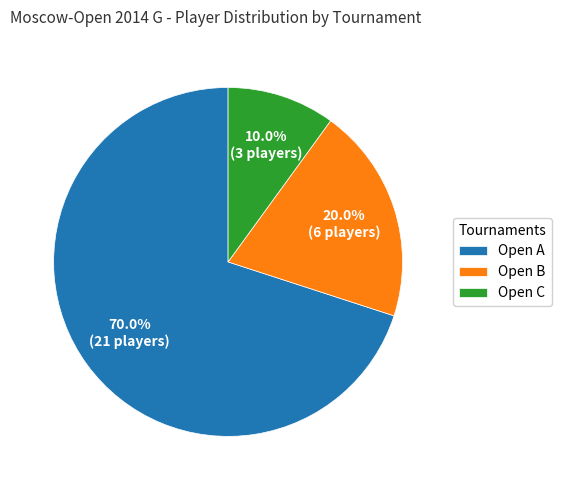

Between Open C and Open A, which is larger?

Open A